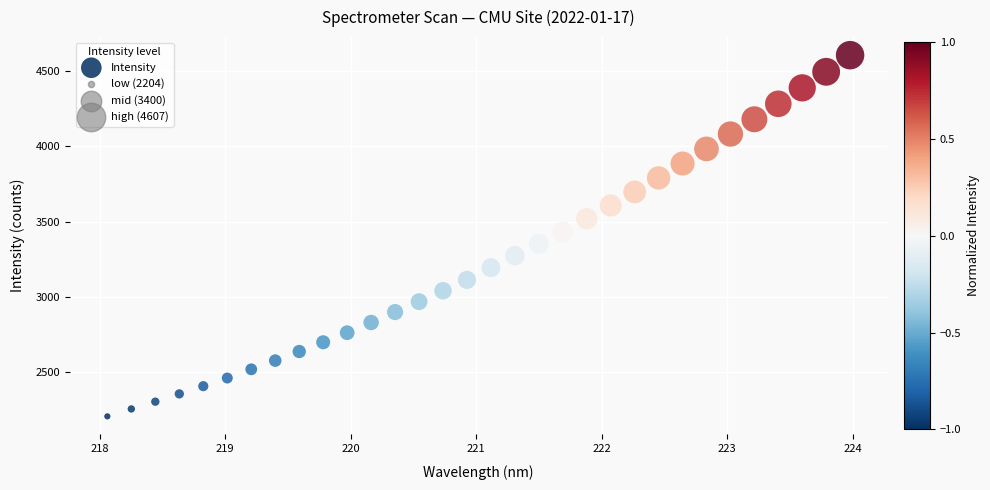

What is the range of X values (max minus min)?

5.9